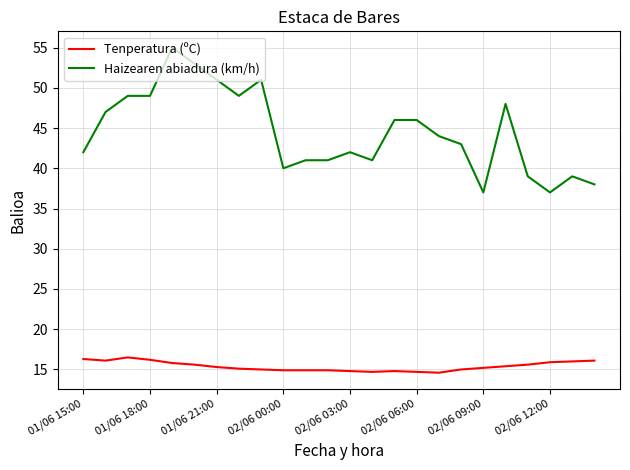

Which series has the widest spread of values?

Haizearen abiadura (km/h)